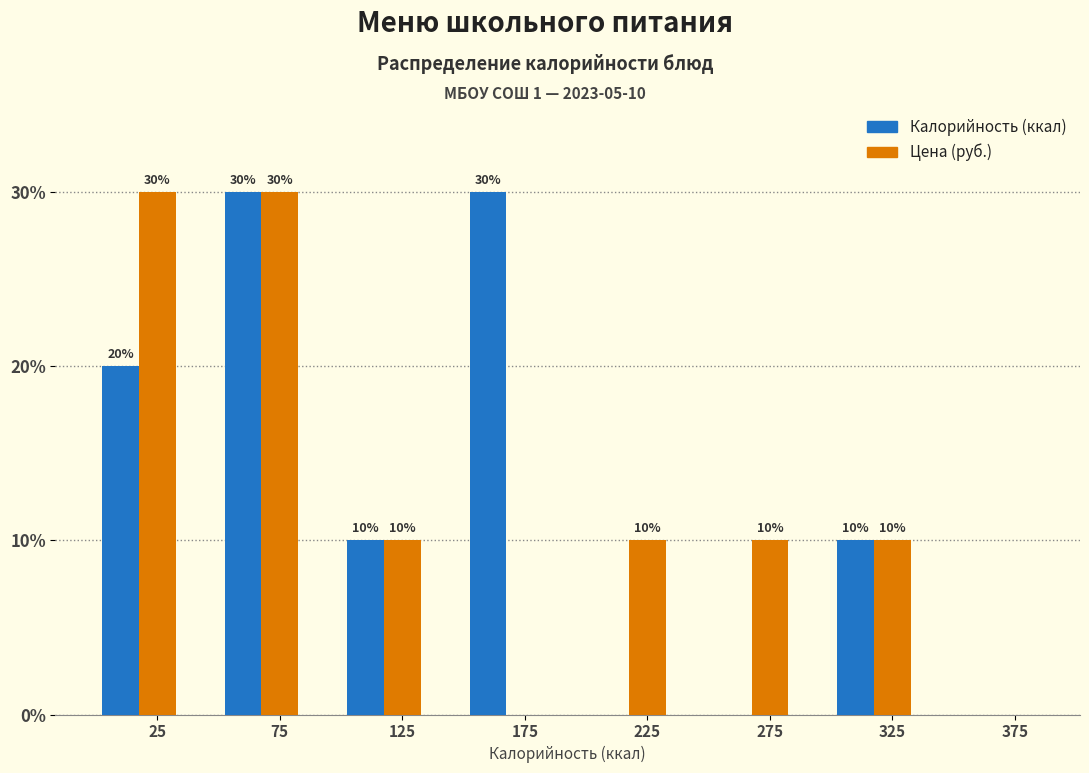

What is the maximum value shown in the chart?

30